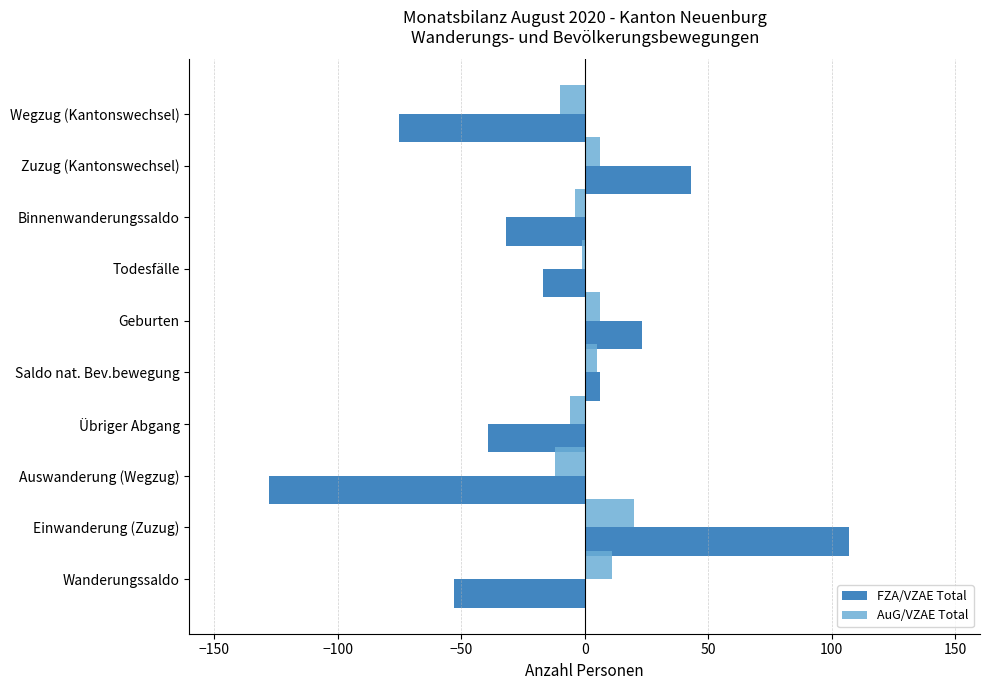

Which series has the widest spread of values?

FZA/VZAE Total